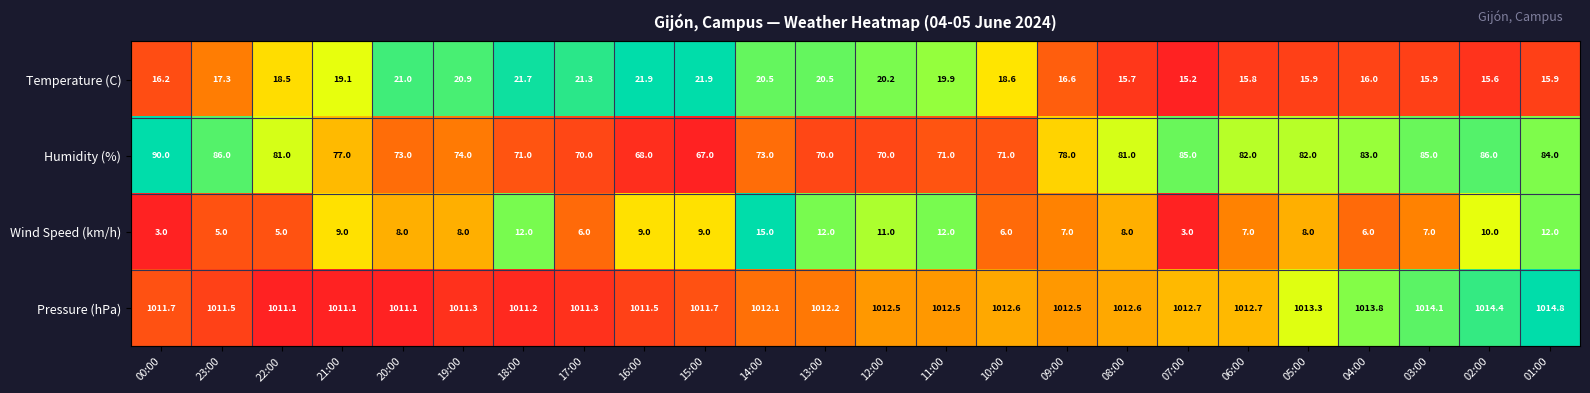

Which series has the widest spread of values?

Humidity (%)